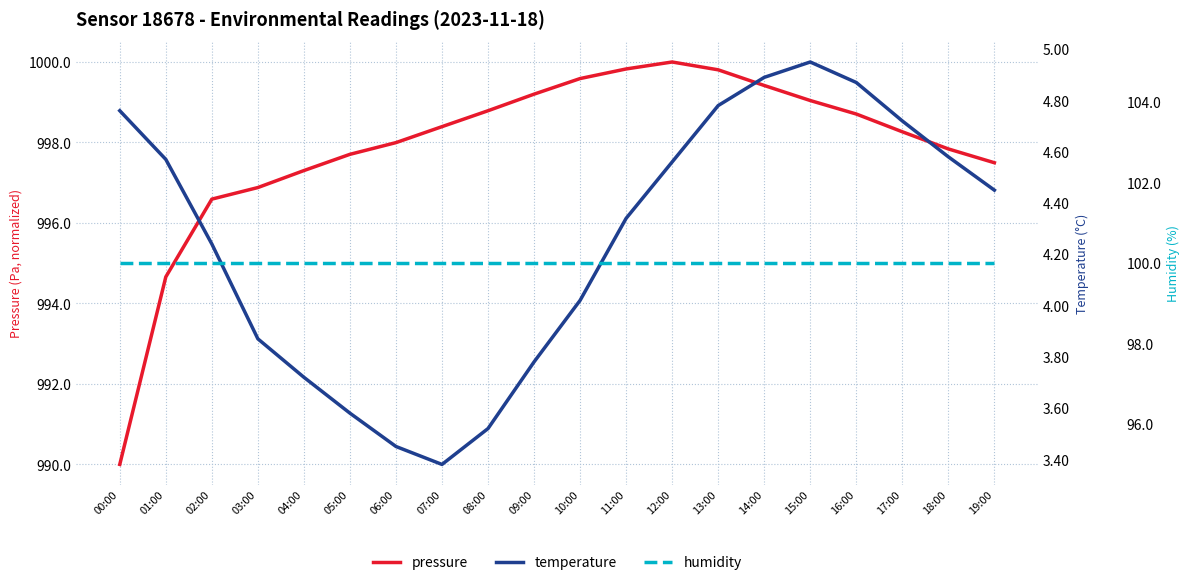

True or false: pressure and humidity intersect in this chart.

False